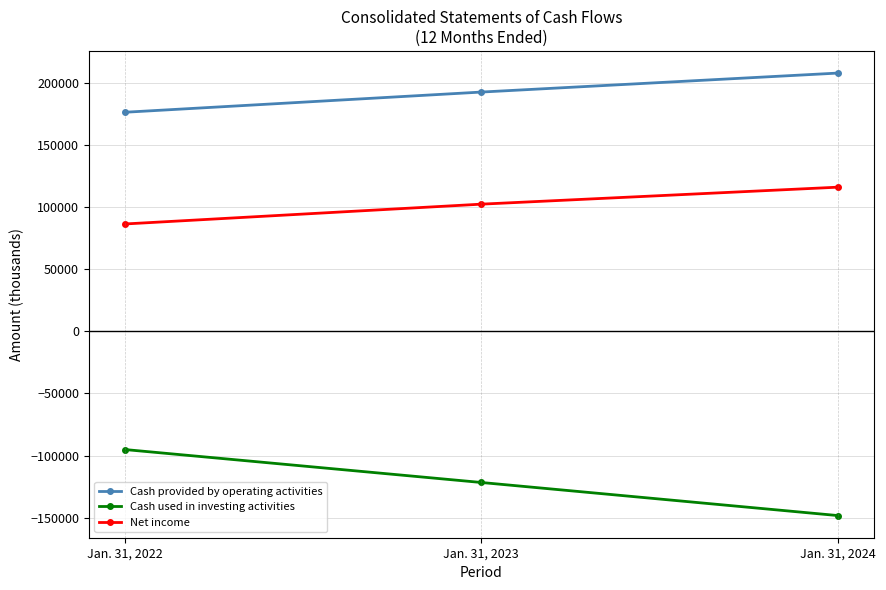

Which category has the highest value across all series?

Jan. 31, 2024